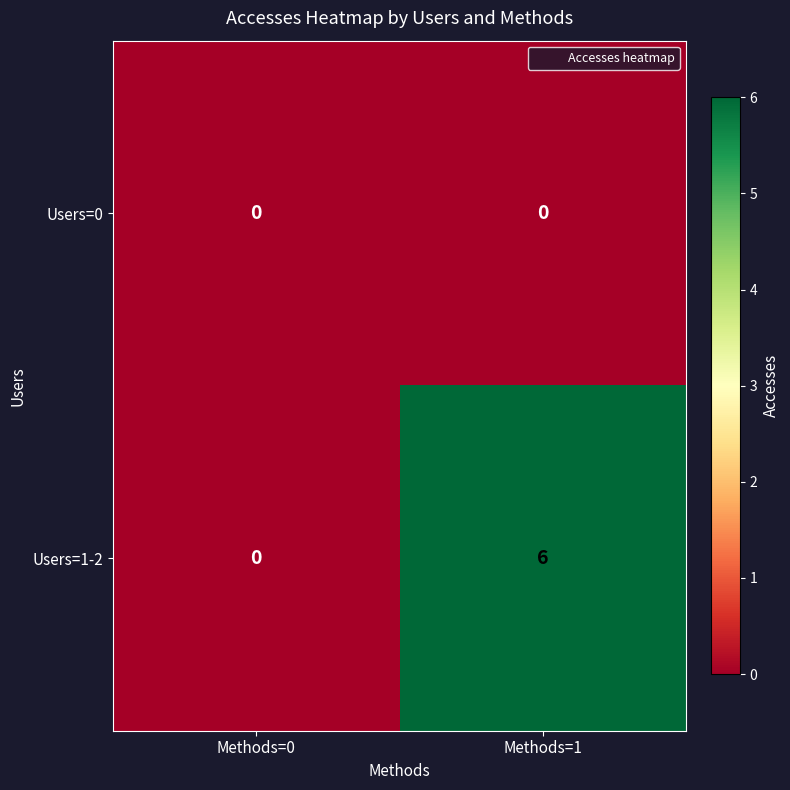

What is the total value across all series at Methods=1?

6